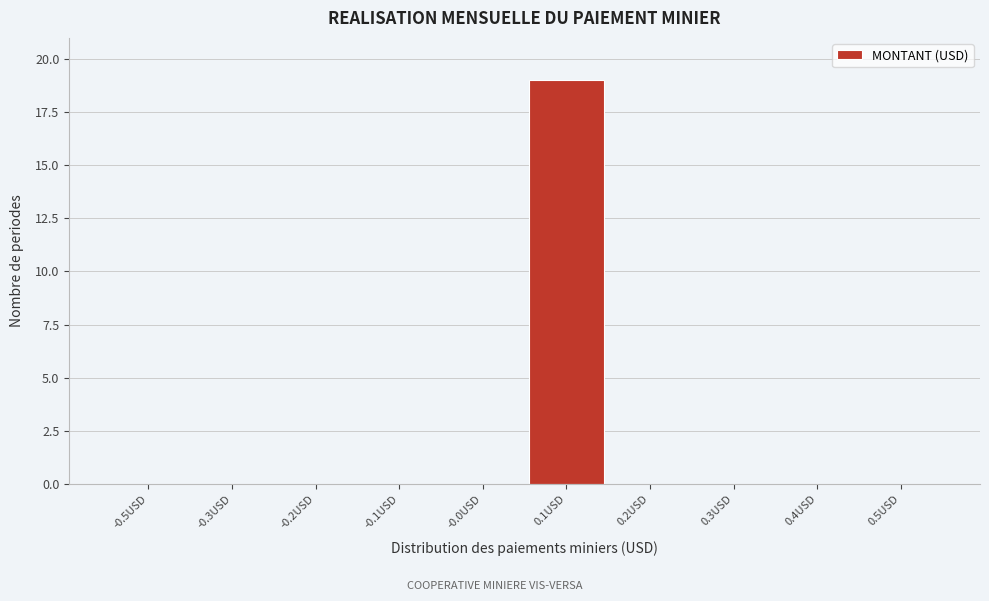

Reading left to right, list all the values displayed in this chart.

-0.5USD=0	-0.3USD=0	-0.2USD=0	-0.1USD=0	-0.0USD=0	0.1USD=19	0.2USD=0	0.3USD=0	0.4USD=0	0.5USD=0